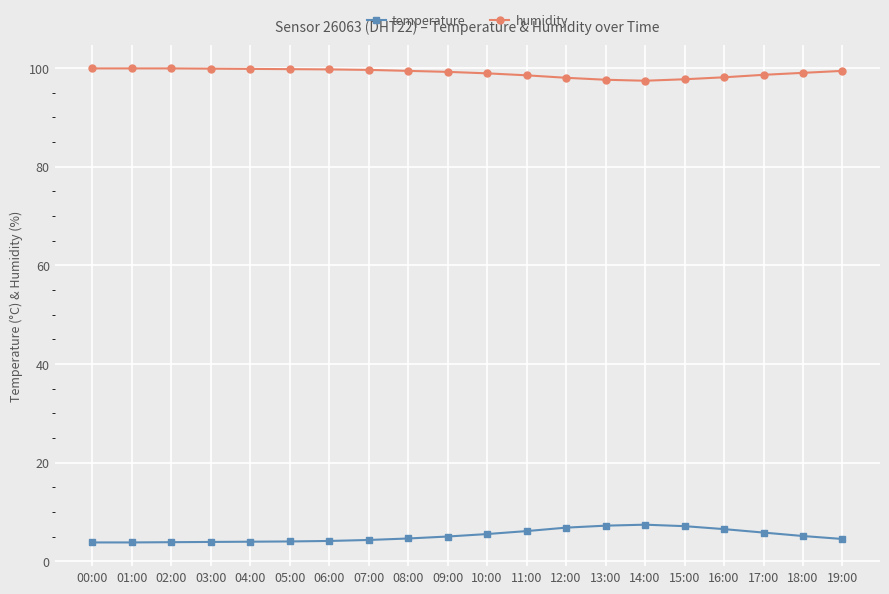

List the series in order of their overall mean, lowest first.

temperature, humidity